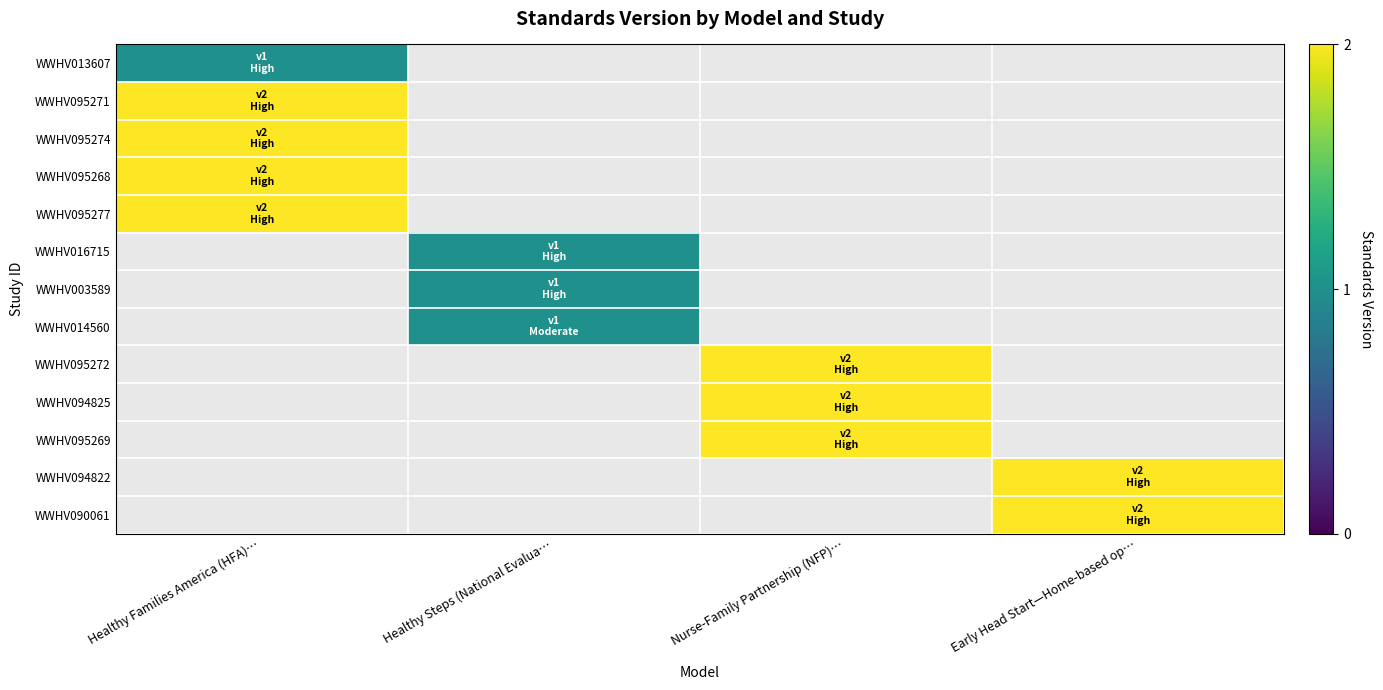

What is the maximum value shown in the chart?

2.0